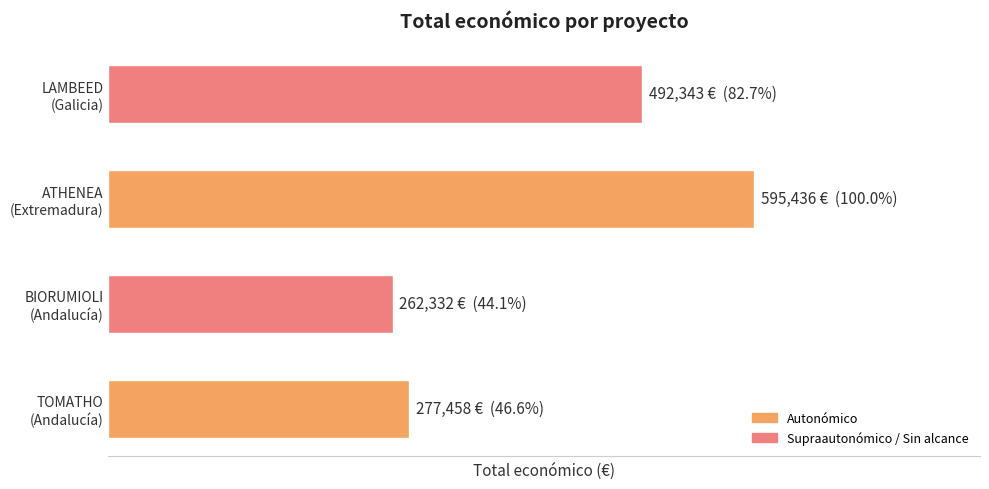

Does the chart contain any negative values?

No